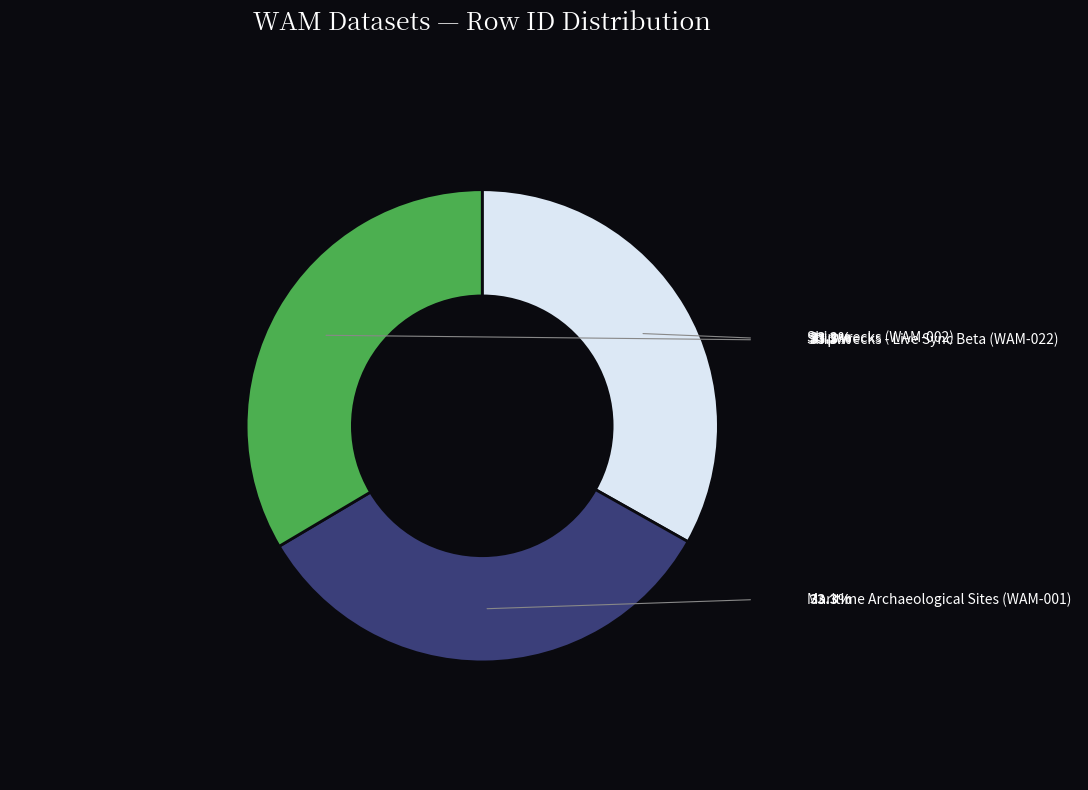

Which has a higher value, Shipwrecks - Live Sync Beta (WAM-022) or Maritime Archaeological Sites (WAM-001)?

Shipwrecks - Live Sync Beta (WAM-022)